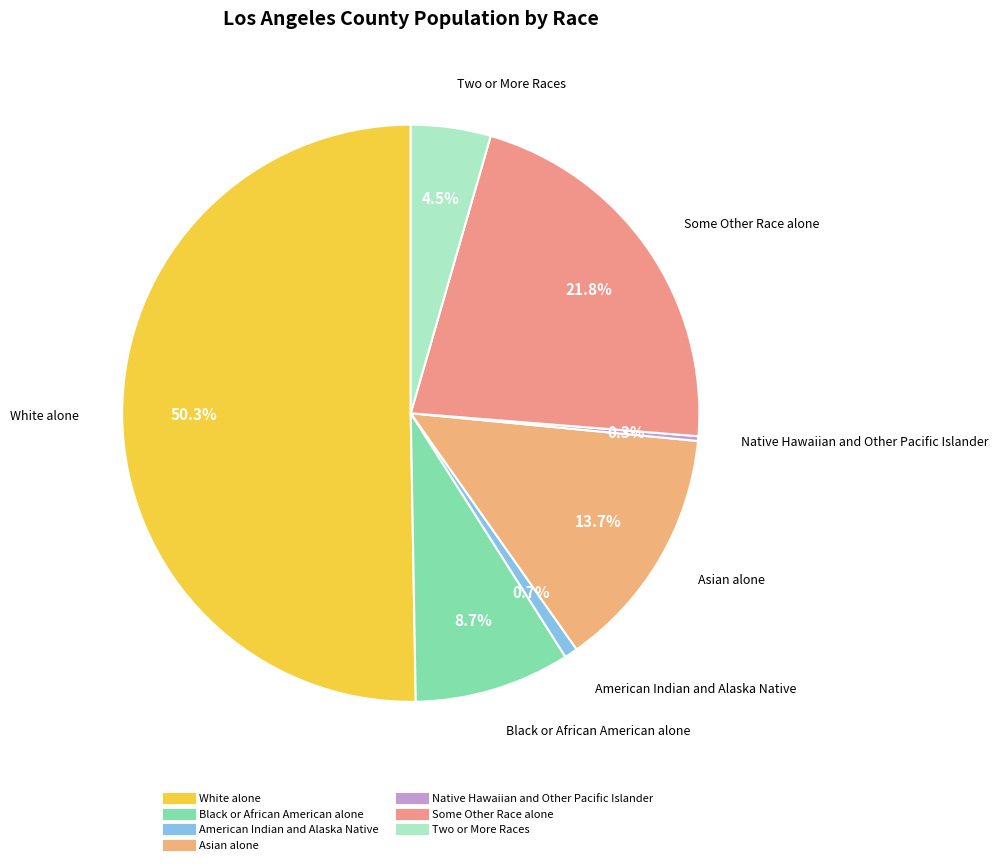

Do Two or More Races and White alone together represent more than half of the pie?

Yes